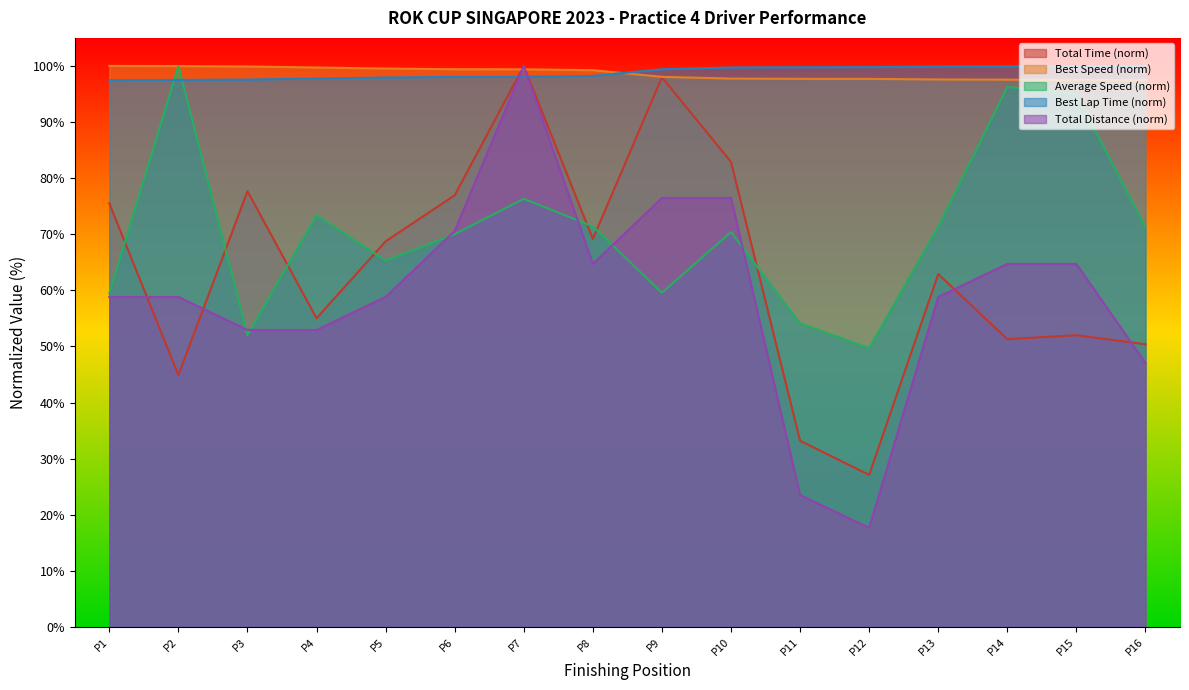

True or false: Total Distance (norm) has a value of 32.5 at P14.

False